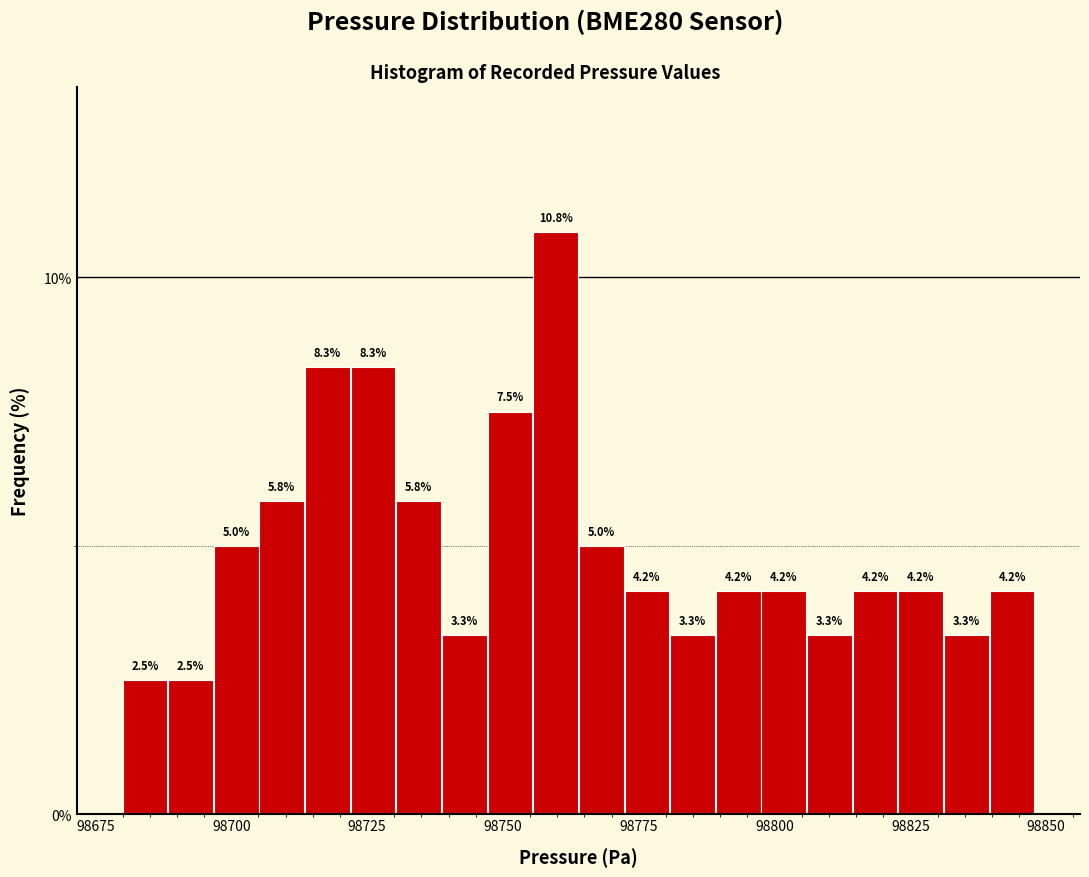

Around what value on the x-axis is the tallest bar? Give the approximate position of its centre, as read against the axis.

98760